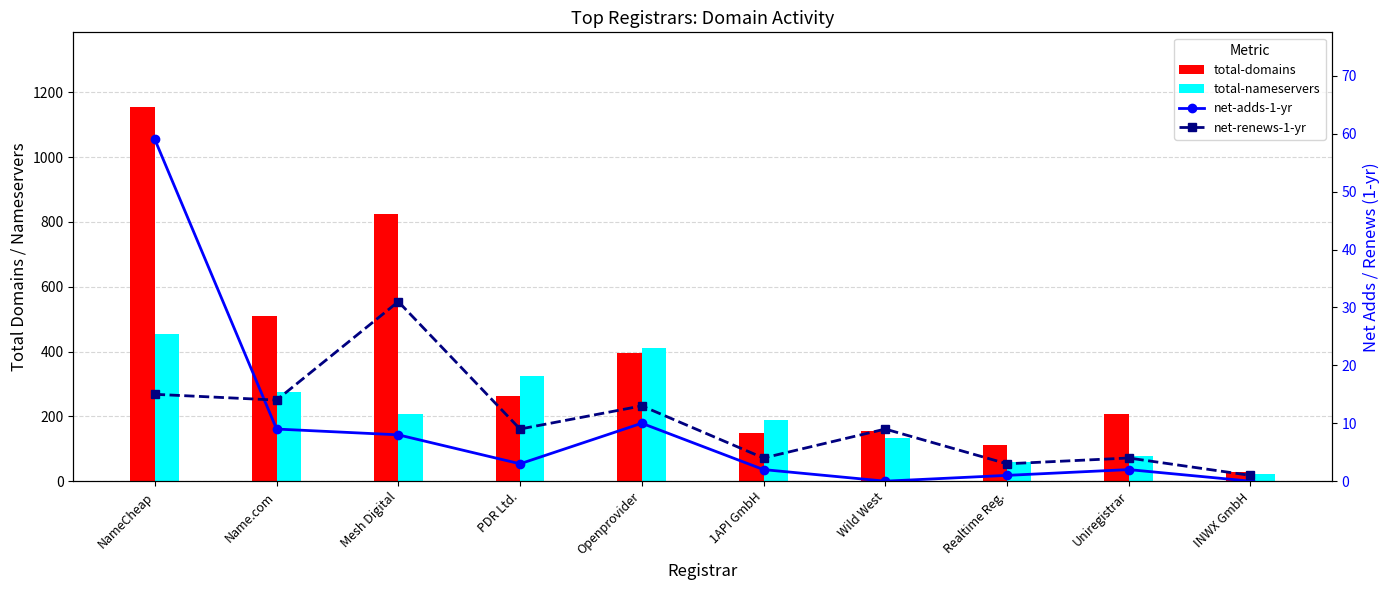

Which series changed the most between NameCheap and Name.com?

total-domains